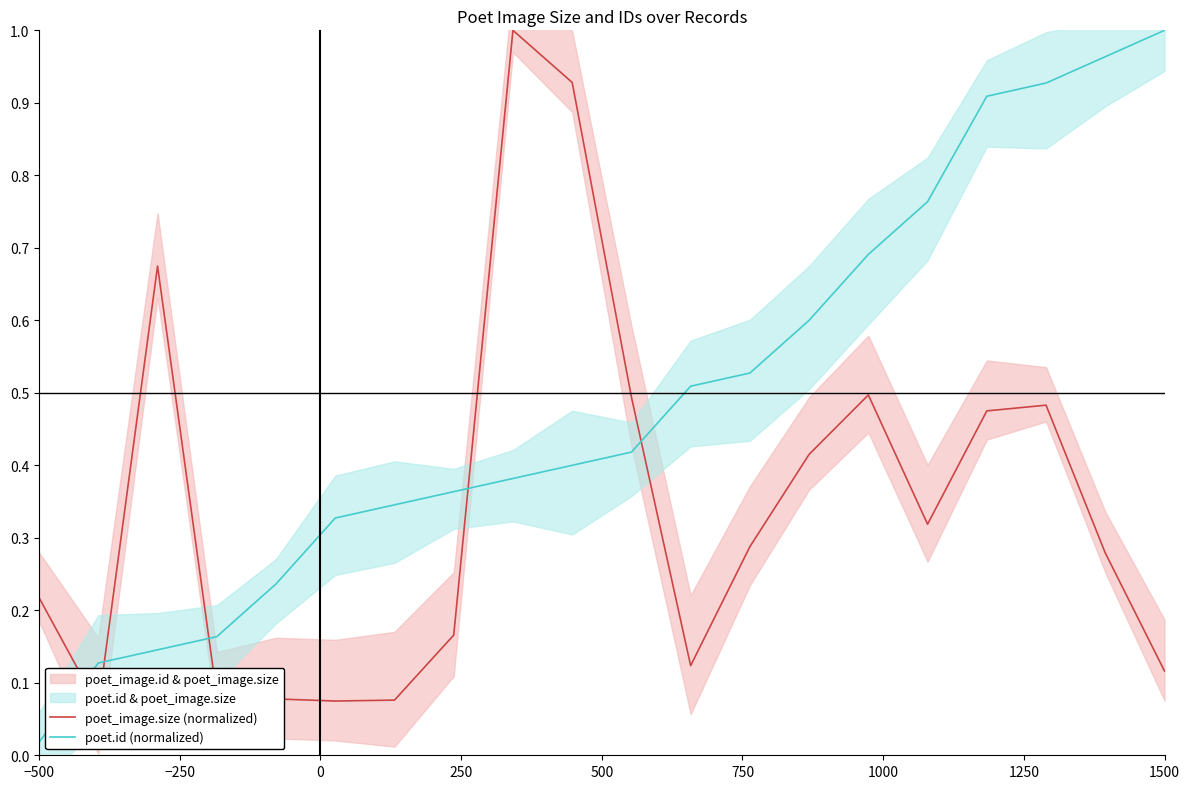

True or false: poet.id (normalized) has more than 0 interior local peaks.

False